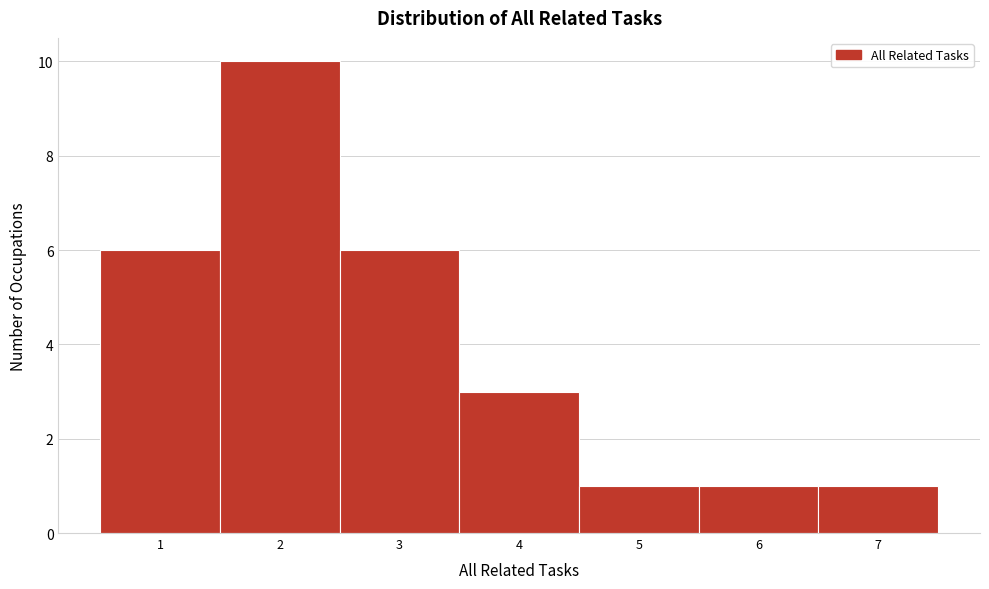

Reading left to right, list every bar in this chart as the range it spans on the x-axis followed by its height. The values are not printed on the chart, so give them approximately, as read against the axis.

0.5 to 1.5: 6
1.5 to 2.5: 10
2.5 to 3.5: 6
3.5 to 4.5: 3
4.5 to 5.5: 1
5.5 to 6.5: 1
6.5 to 7.5: 1